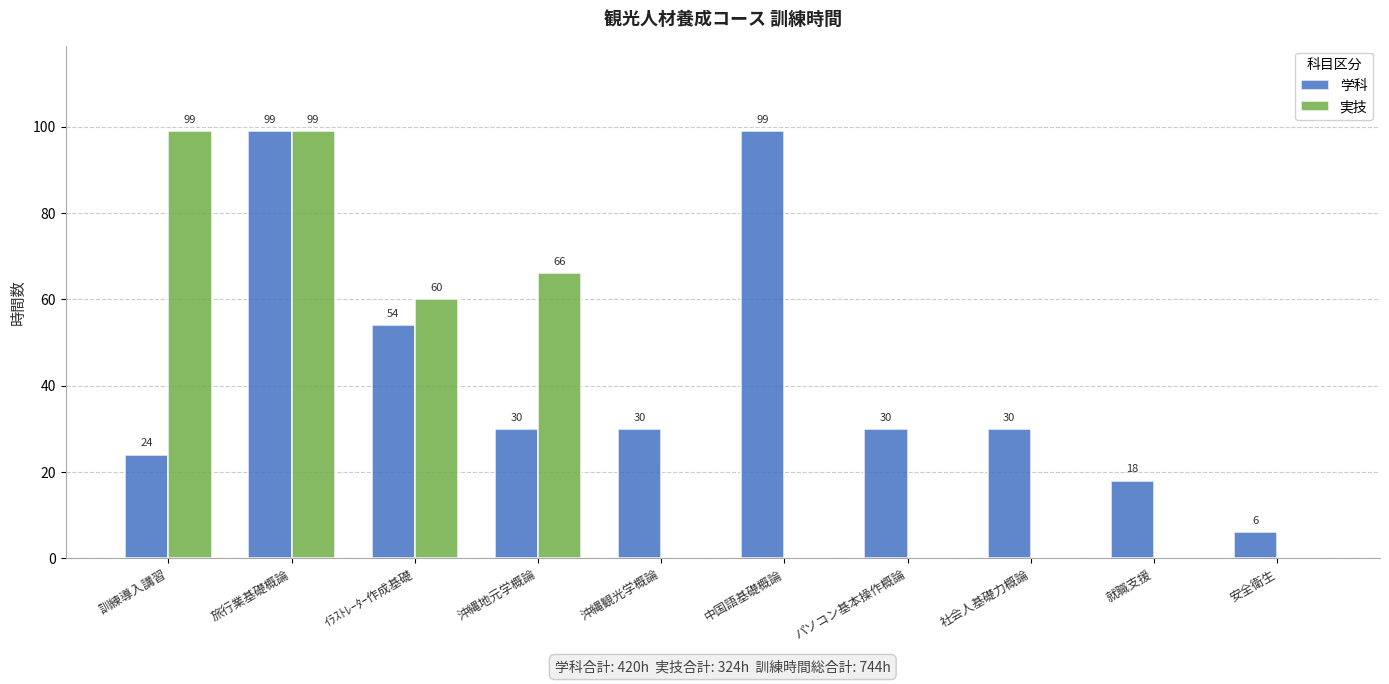

Reading left to right, what are all the values shown in this chart?

学科: 訓練導入講習=24	旅行業基礎概論=99	ｲﾗｽﾄﾚｰﾀｰ作成基礎=54	沖縄地元学概論=30	沖縄観光学概論=30	中国語基礎概論=99	パソコン基本操作概論=30	社会人基礎力概論=30	就職支援=18	安全衛生=6
実技: 訓練導入講習=99	旅行業基礎概論=99	ｲﾗｽﾄﾚｰﾀｰ作成基礎=60	沖縄地元学概論=66	沖縄観光学概論=0	中国語基礎概論=0	パソコン基本操作概論=0	社会人基礎力概論=0	就職支援=0	安全衛生=0